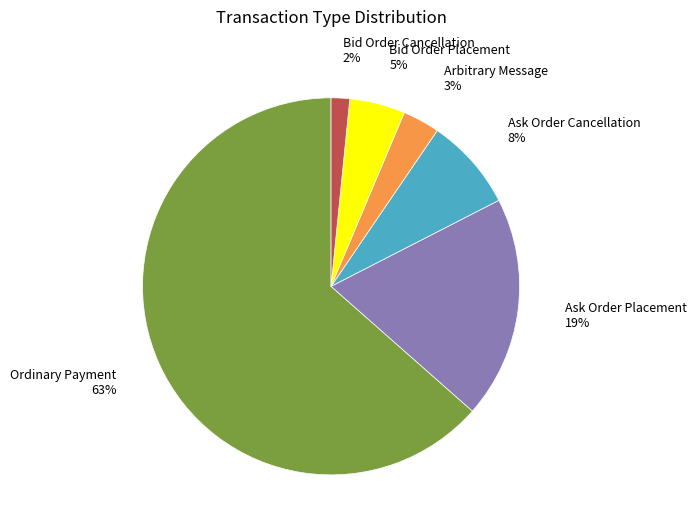

Is it true that Ordinary Payment is 77% of the pie?

False